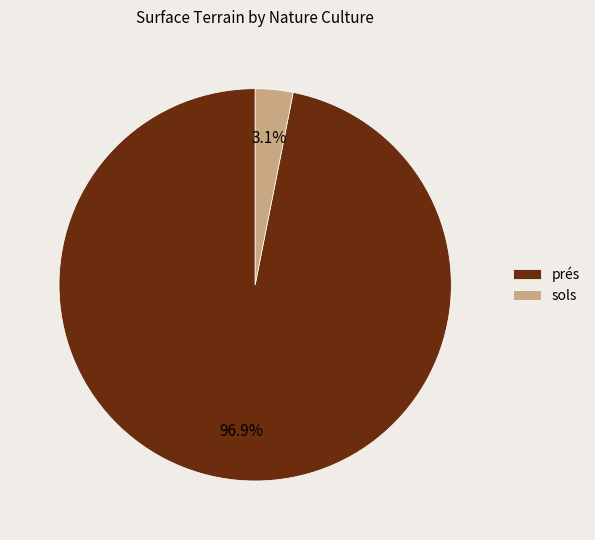

What percentage is NOT represented by prés?

3.1%